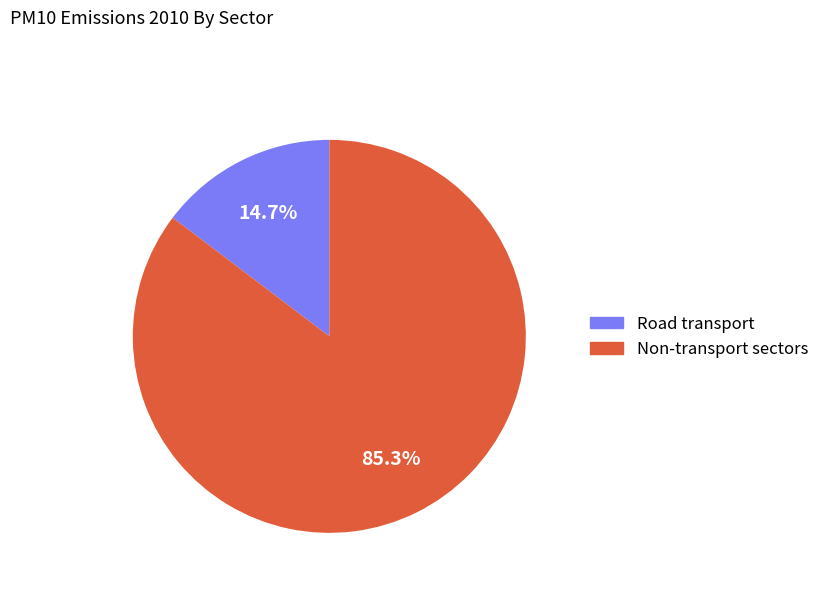

Rank the categories by value from highest to lowest.

Non-transport sectors, Road transport